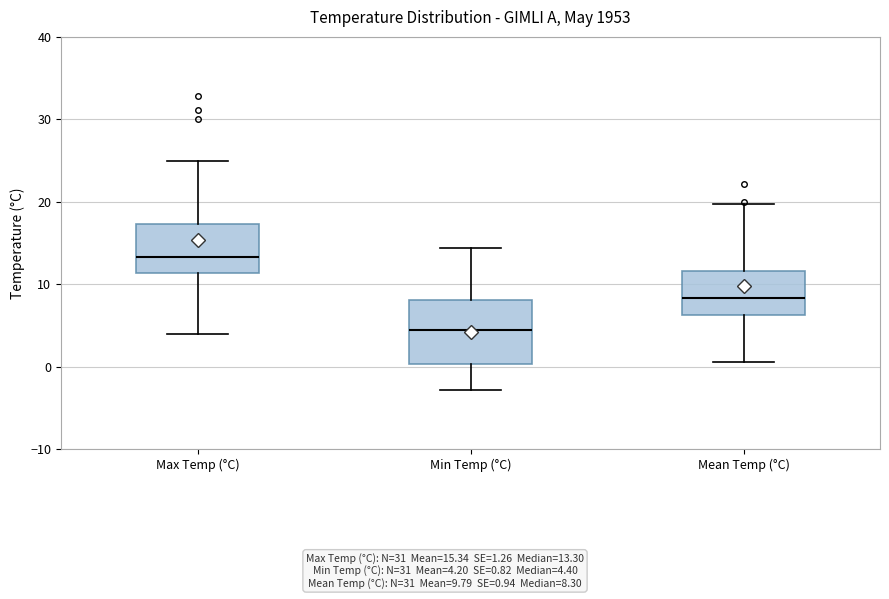

Where does the lower whisker of the box for Max Temp (°C) end on the y-axis? The values are not printed on the chart, so give them approximately, as read against the axis.

4